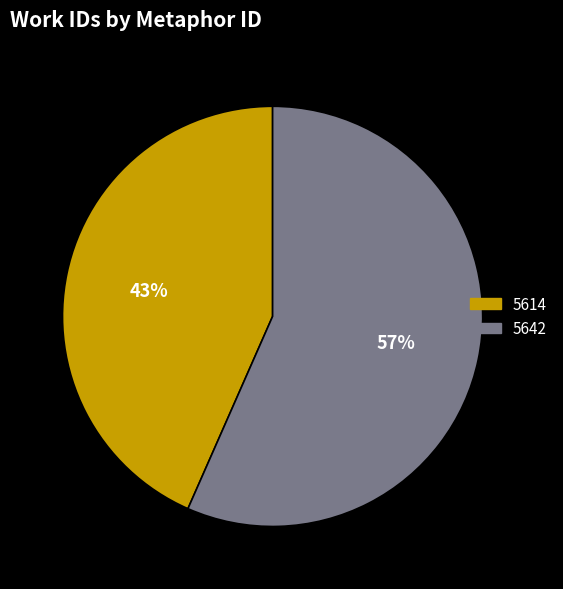

True or false: 5614 accounts for 50% of the total.

False